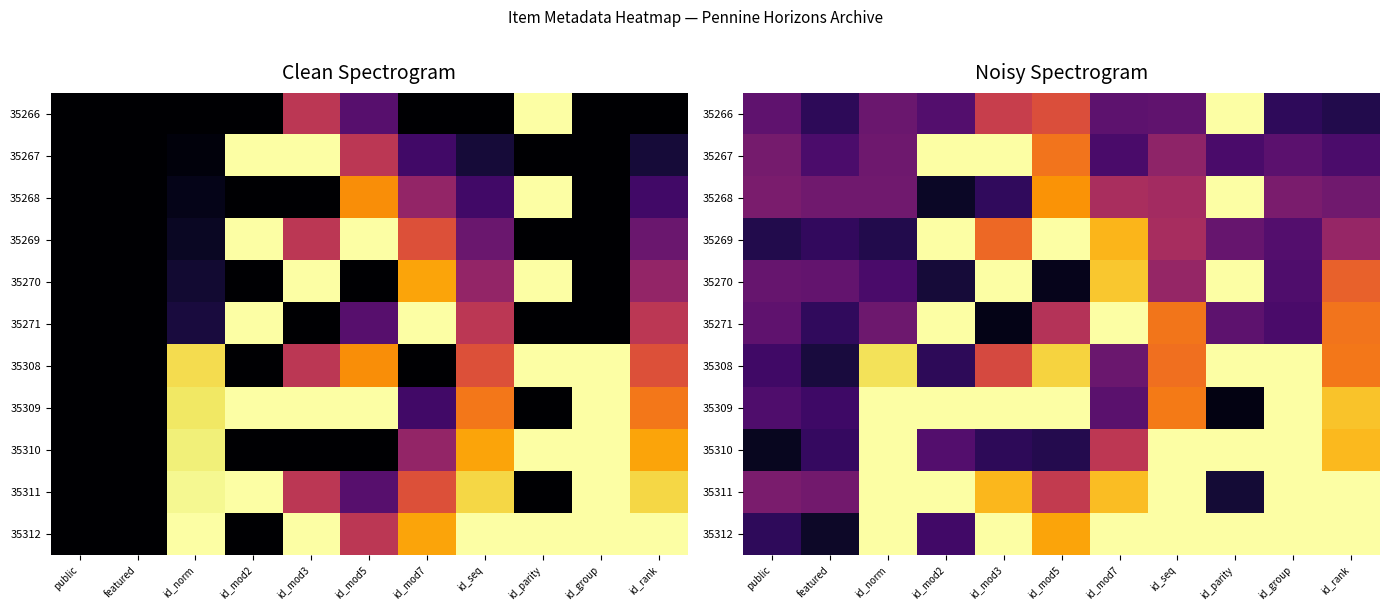

Is the value of 35270 at id_group greater than the value of 35311 at id_mod5?

No